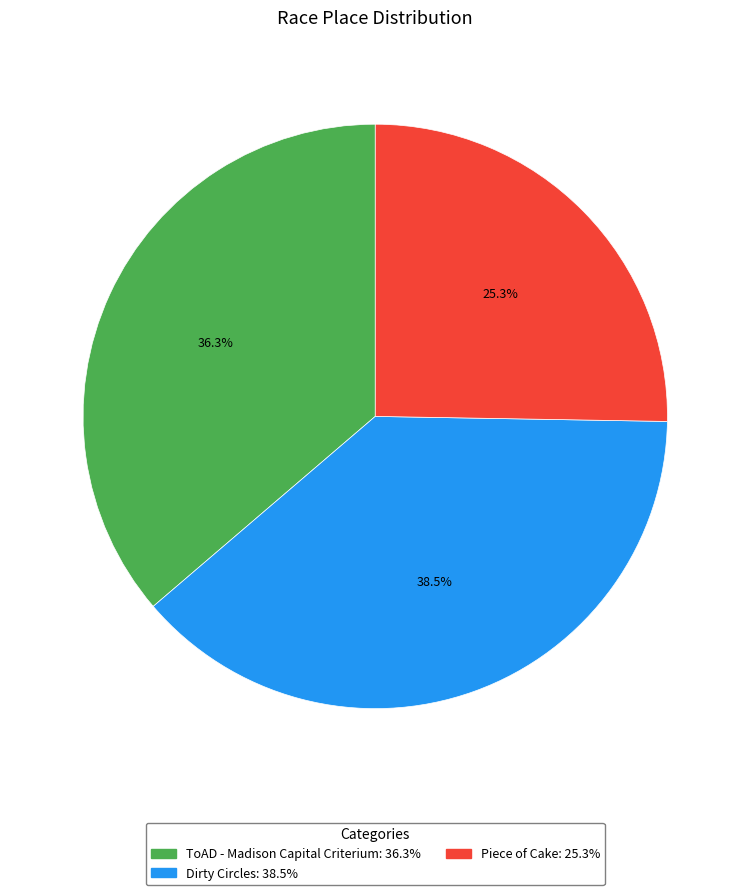

The Dirty Circles slice represents 27% of the pie. True or false?

False